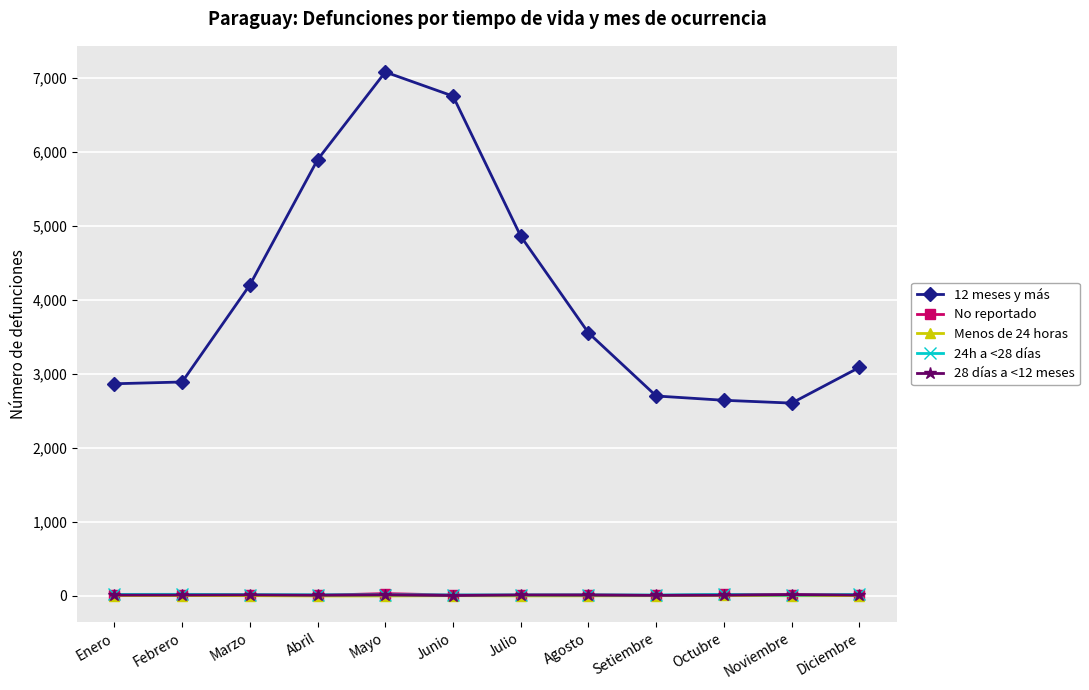

What is the difference between the maximum and minimum values in the 28 días a <12 meses series?

13